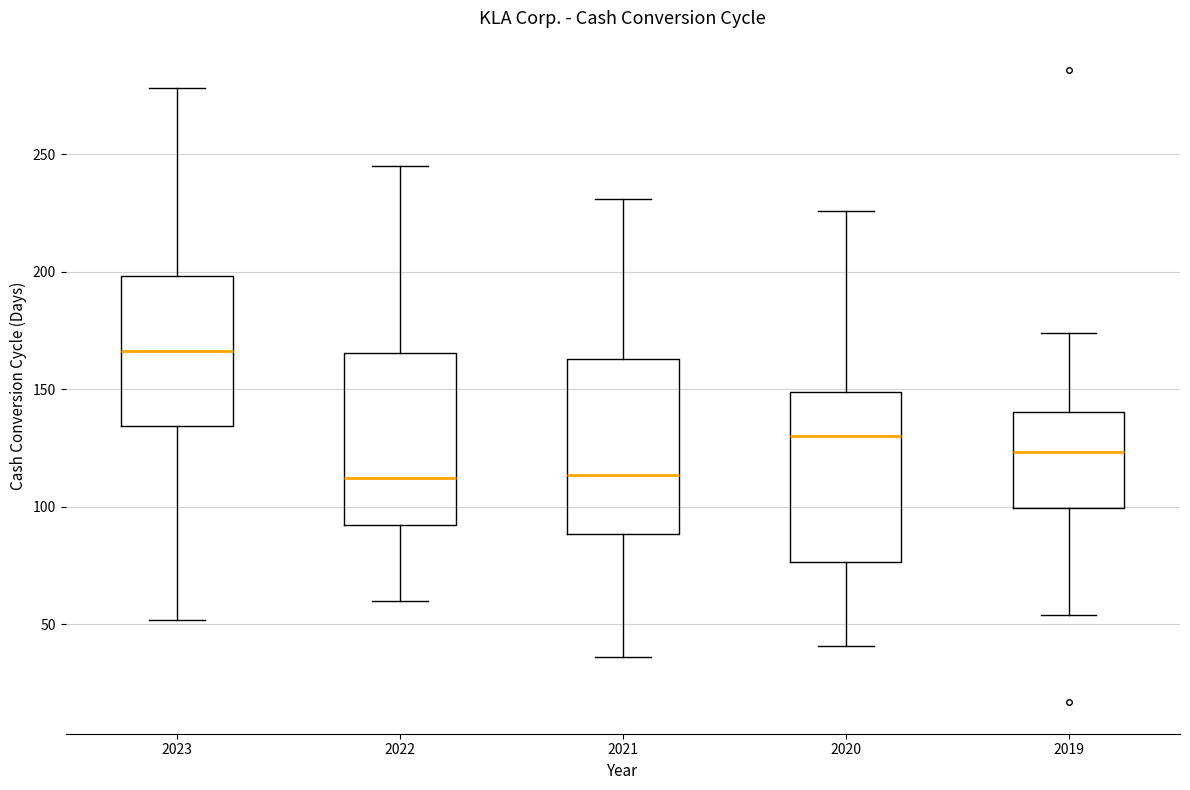

Reading left to right, read every box against the y-axis: the position of its median line, the range the box covers, and the ends of its whiskers. The values are not printed on the chart, so give them approximately, as read against the axis.

2023: median 165, box 135 to 200, whiskers 50 to 280
2022: median 115, box 90 to 165, whiskers 60 to 245
2021: median 115, box 90 to 165, whiskers 35 to 230
2020: median 130, box 75 to 150, whiskers 40 to 225
2019: median 125, box 100 to 140, whiskers 55 to 175